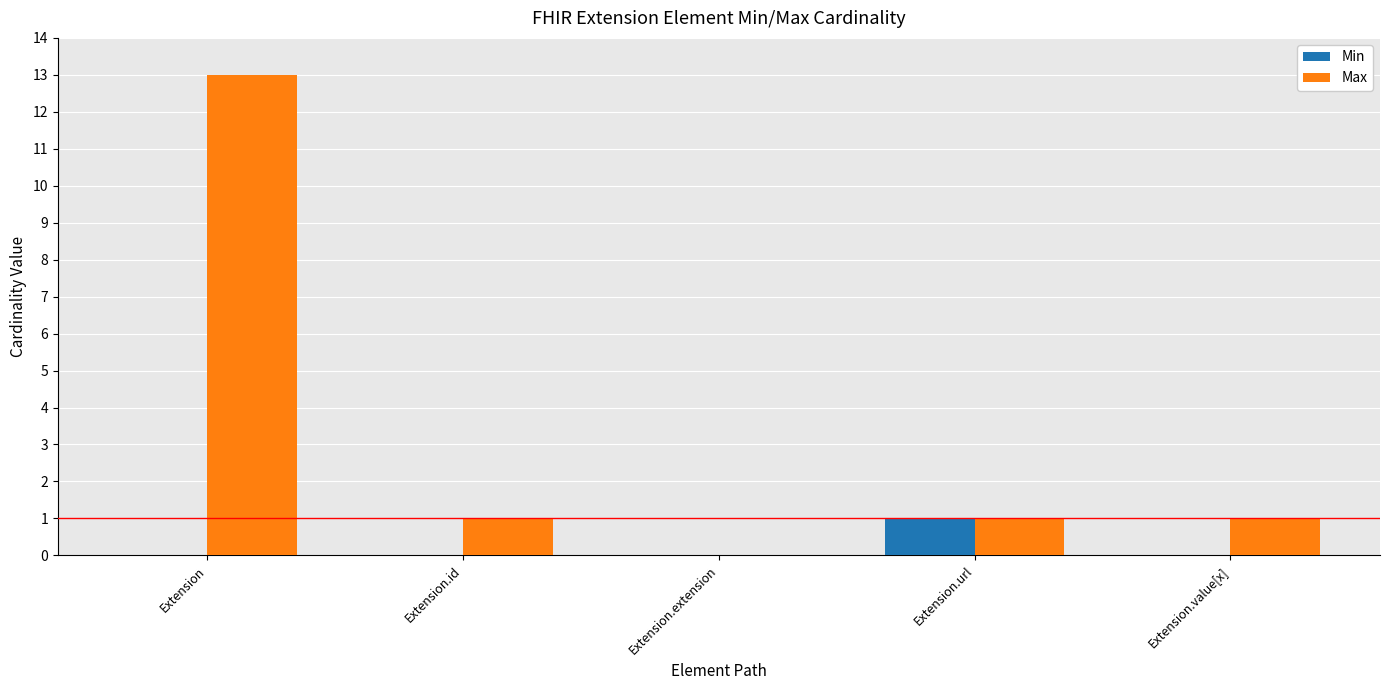

Is the value of Max at Extension.id greater than the value of Min at Extension.extension?

Yes